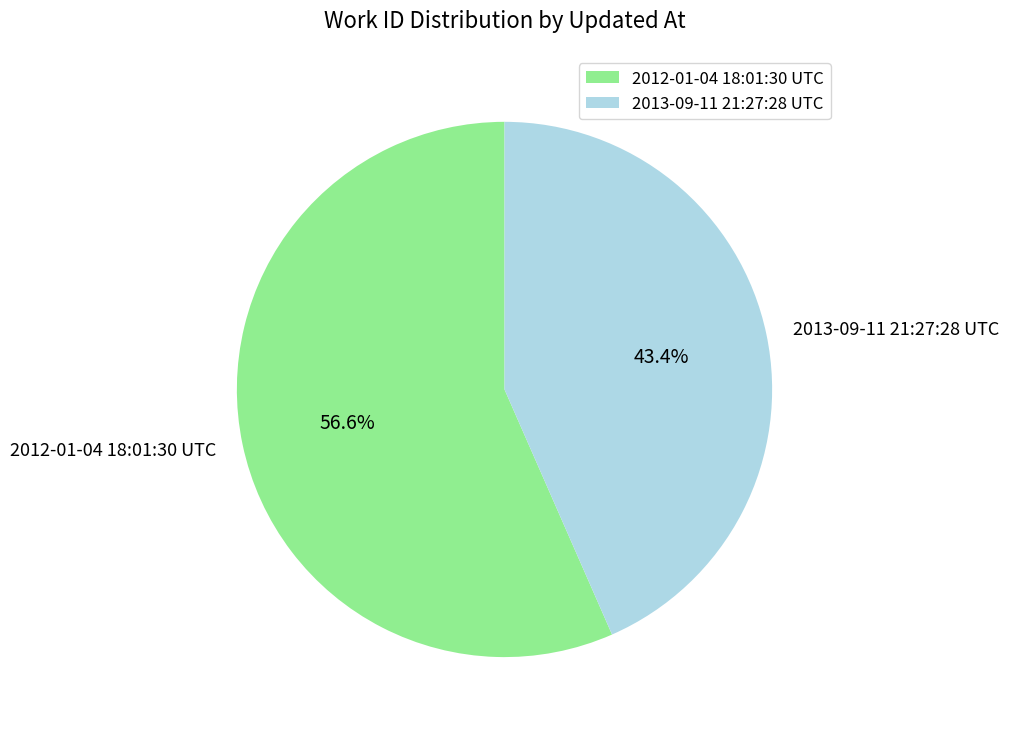

Combined, what portion of the pie is 2013-09-11 21:27:28 UTC and 2012-01-04 18:01:30 UTC?

100.0%